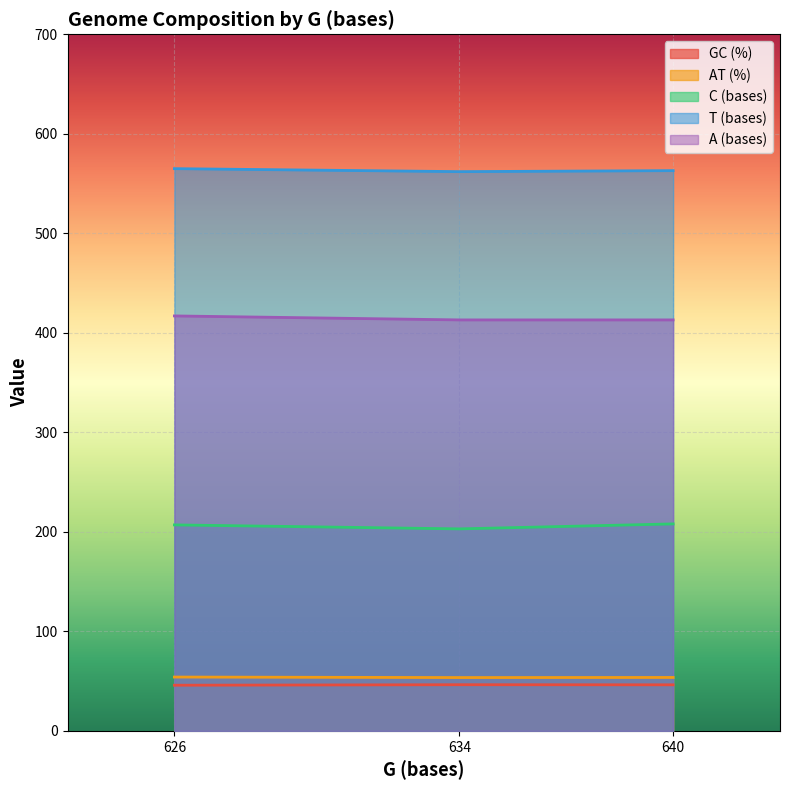

Which category has the highest value in the T (bases) series?

626